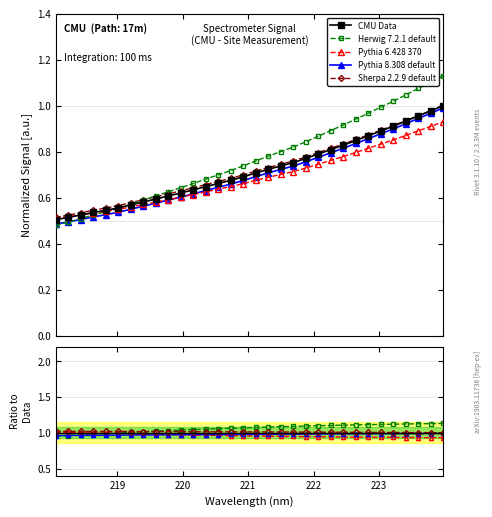

True or false: Herwig 7.2.1 default and Sherpa 2.2.9 default cross at least once.

True